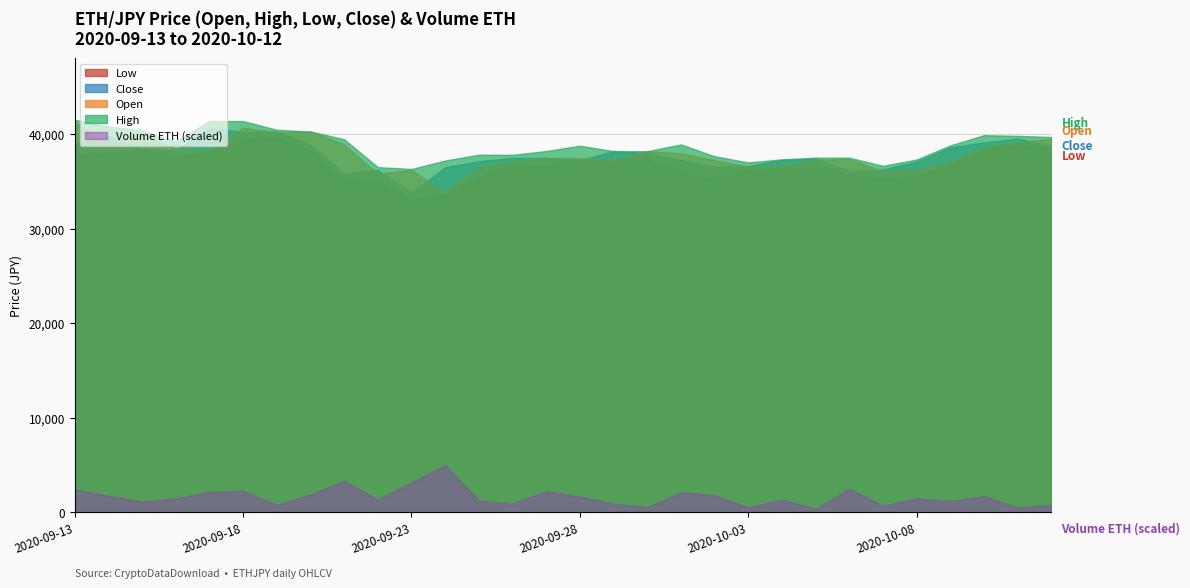

What is the total value across all series at 2020-09-26?

149562.5